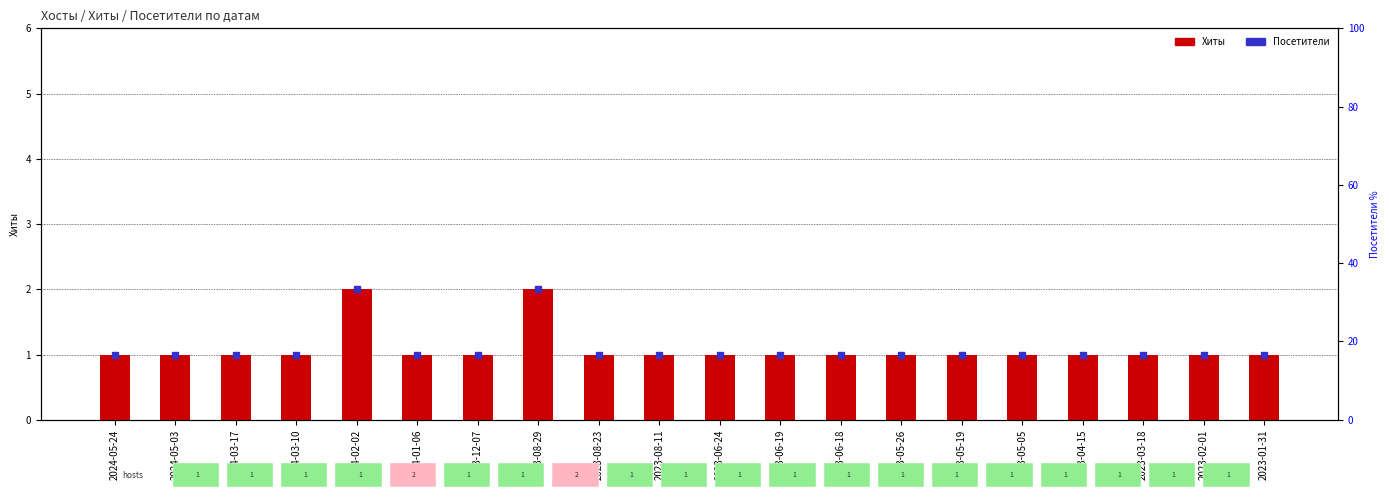

Which series has the largest total across all categories?

Хиты